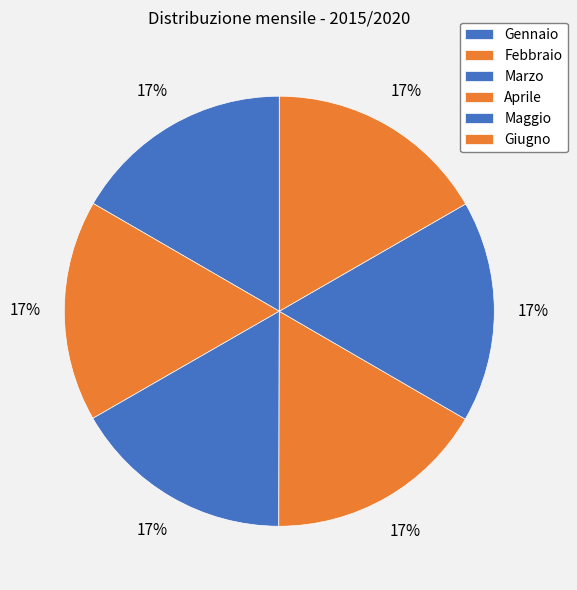

What is the largest slice in the pie chart?

Giugno